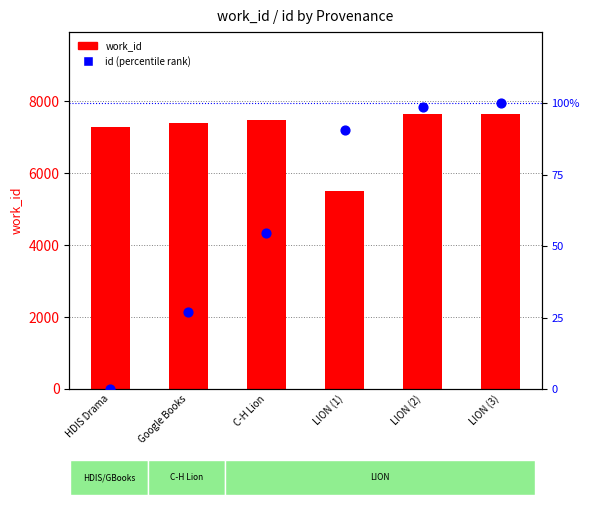

What are all the series names shown in the legend?

work_id, id (percentile rank)